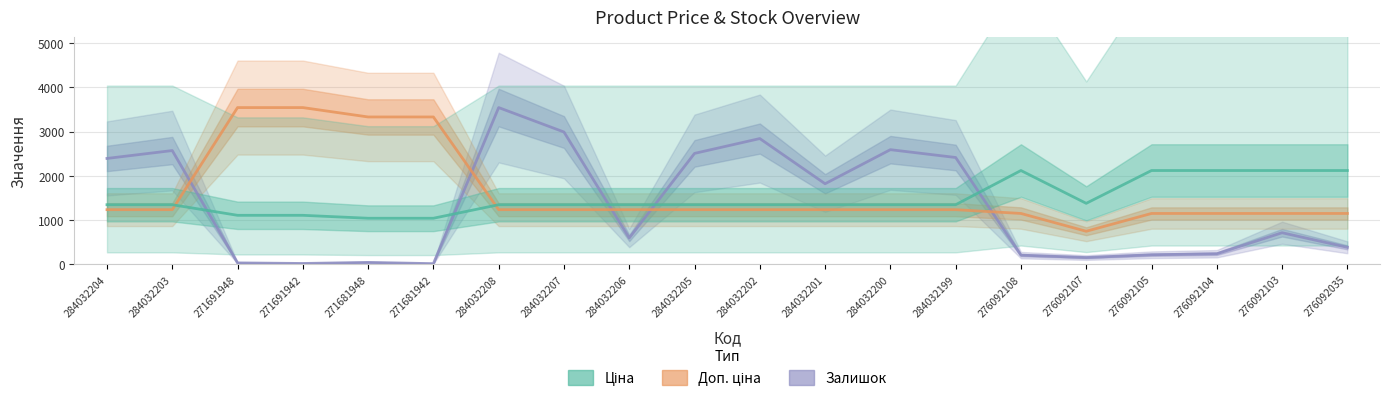

True or false: Залишок has a value of 27.9 at 271691942.

False